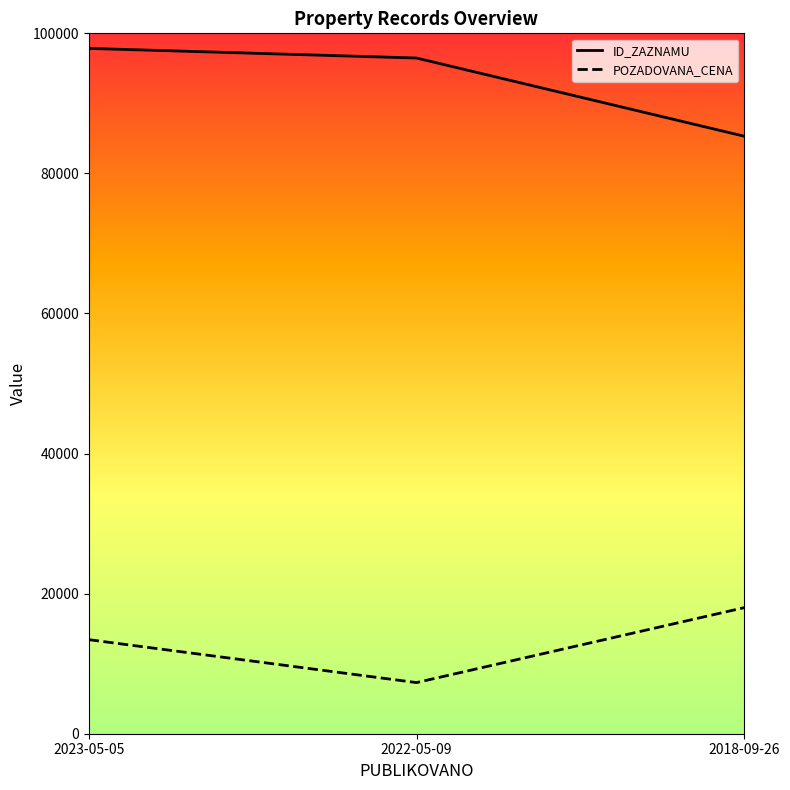

What is the difference between the ID_ZAZNAMU values at 2022-05-09 and 2023-05-05?

1377